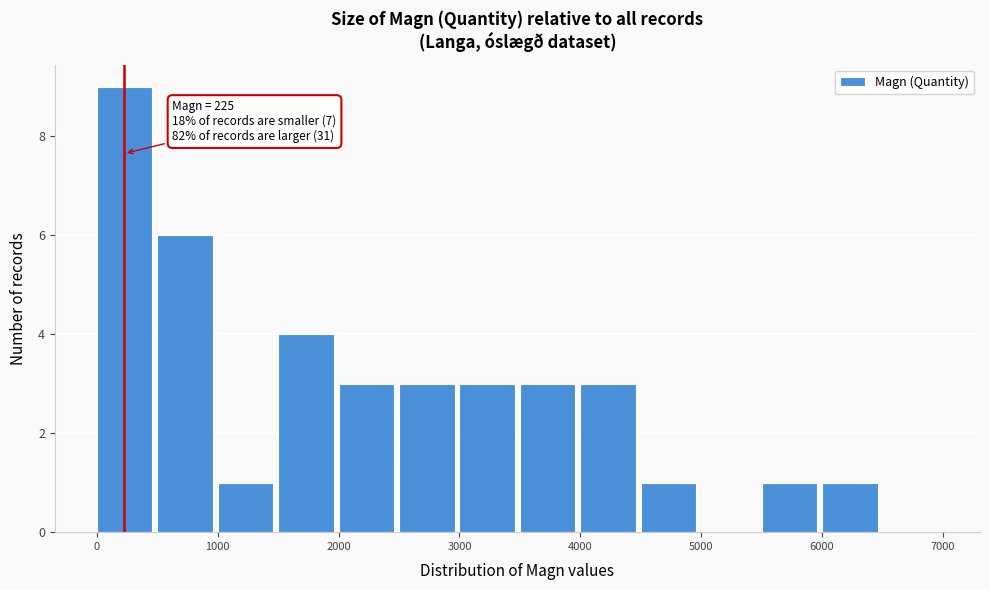

Over which range of the x-axis is the bar tallest?

0 to 500